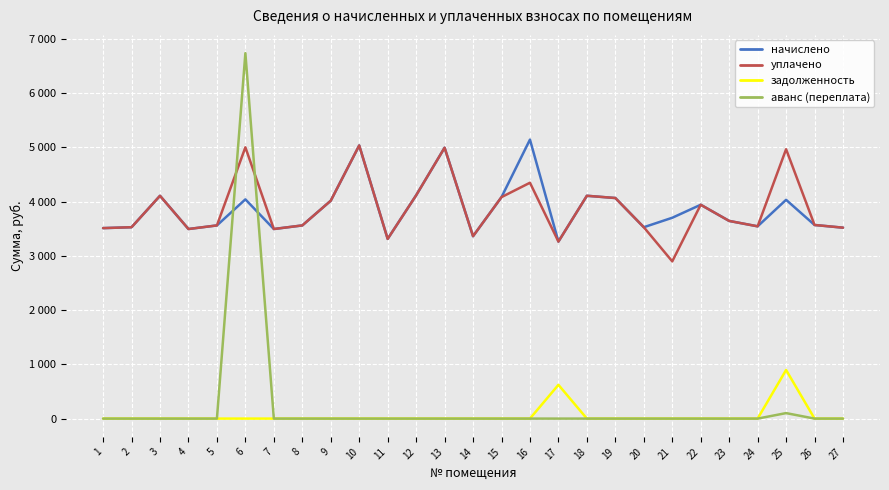

True or false: аванс (переплата) and начислено intersect in this chart.

True